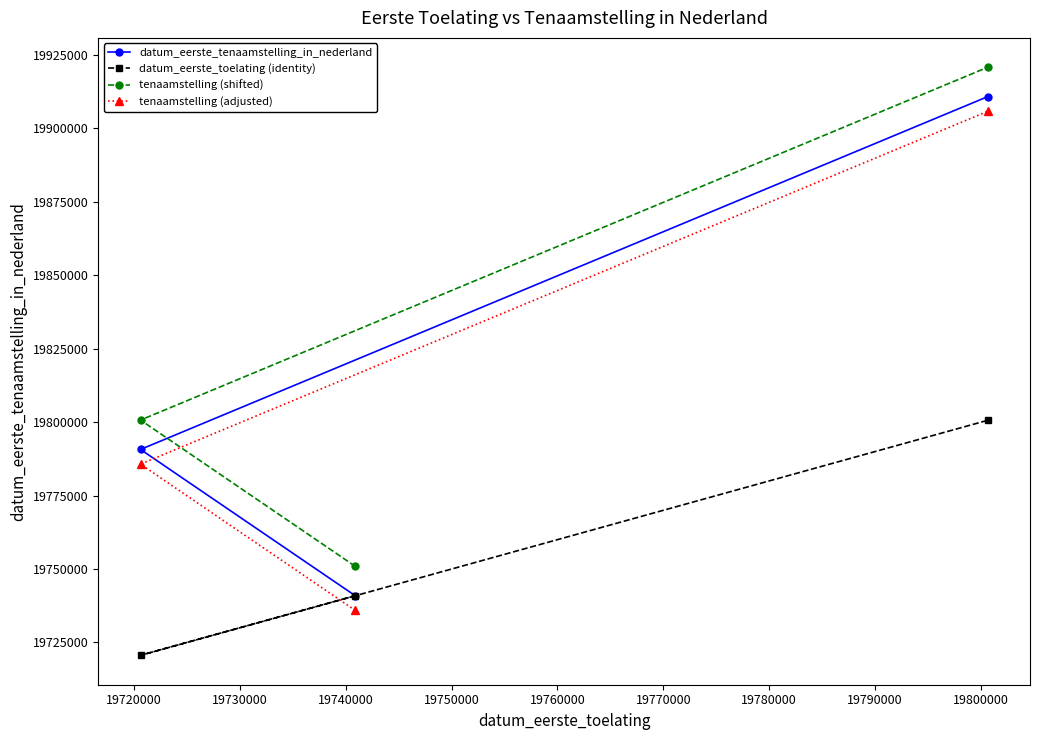

How many values in the tenaamstelling (shifted) series exceed 19800717?

1